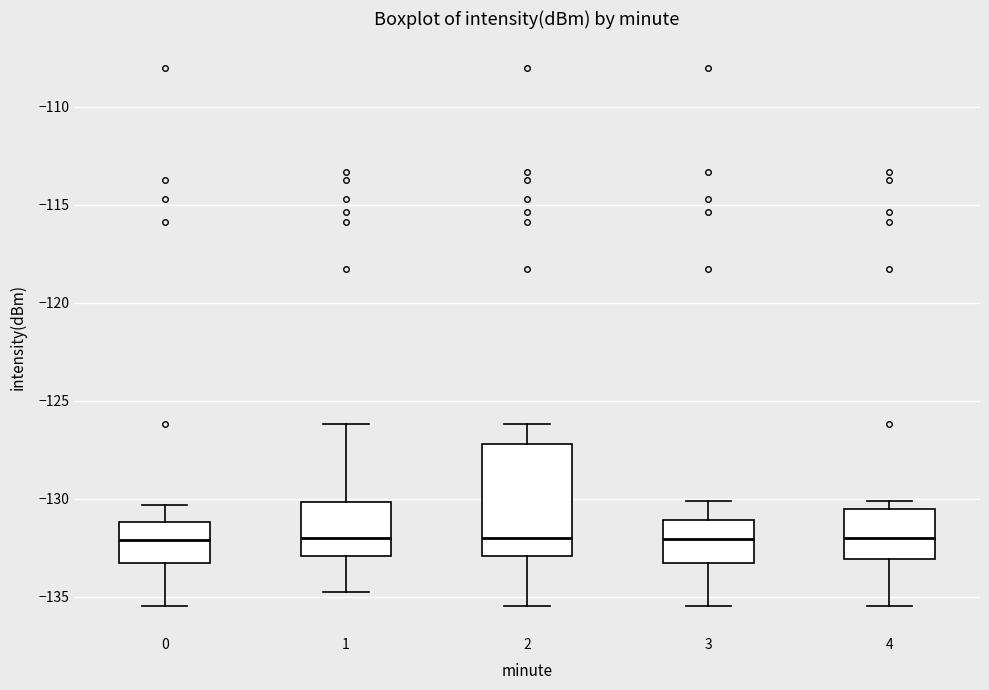

Which box is the tallest, from its lower edge to its upper edge?

2